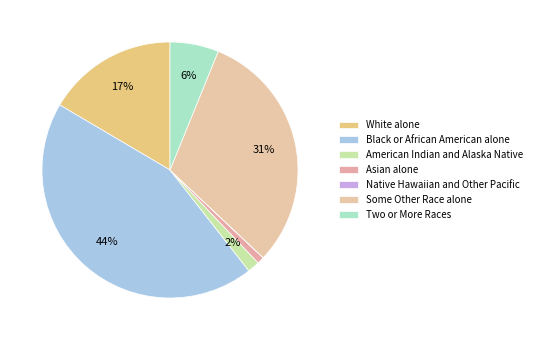

Which slice is the smallest?

Native Hawaiian and Other Pacific